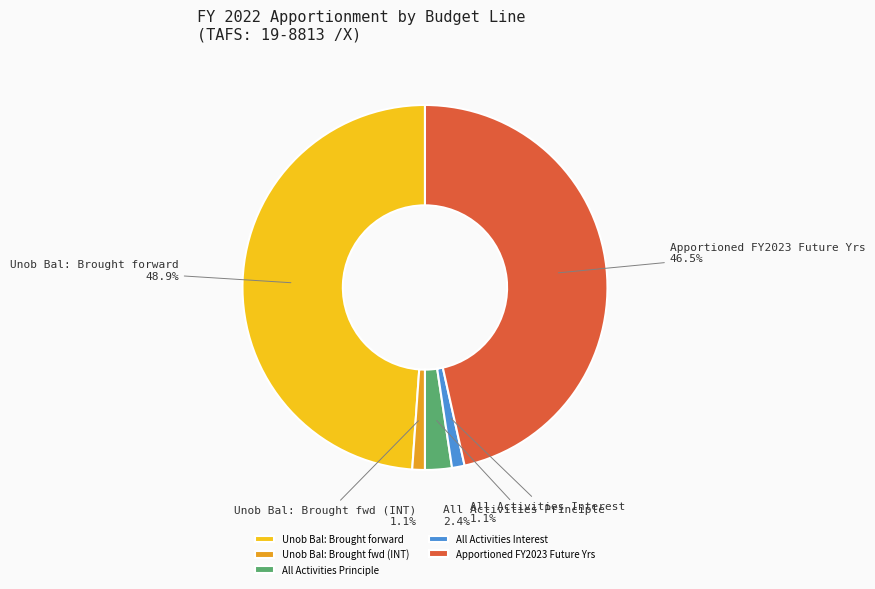

Is there any slice that represents more than half of the pie?

No